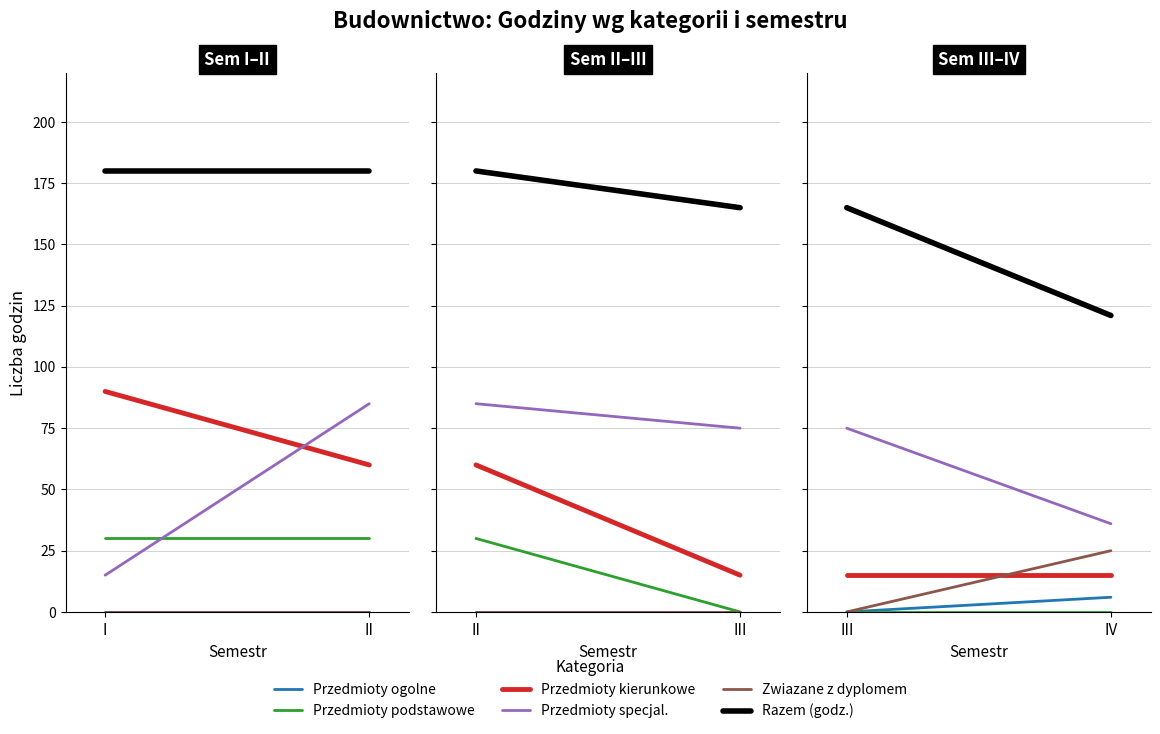

The Przedmioty specjal. series shows 28 at III. True or false?

False